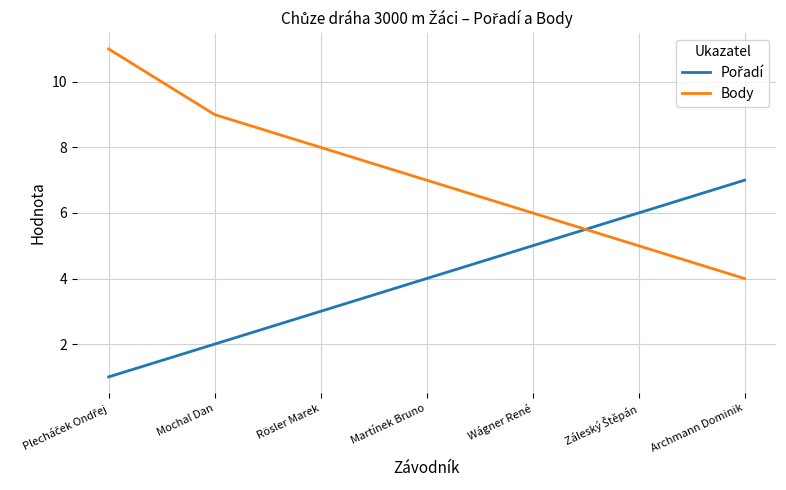

The value of Body at Martínek Bruno is 7. True or false?

True